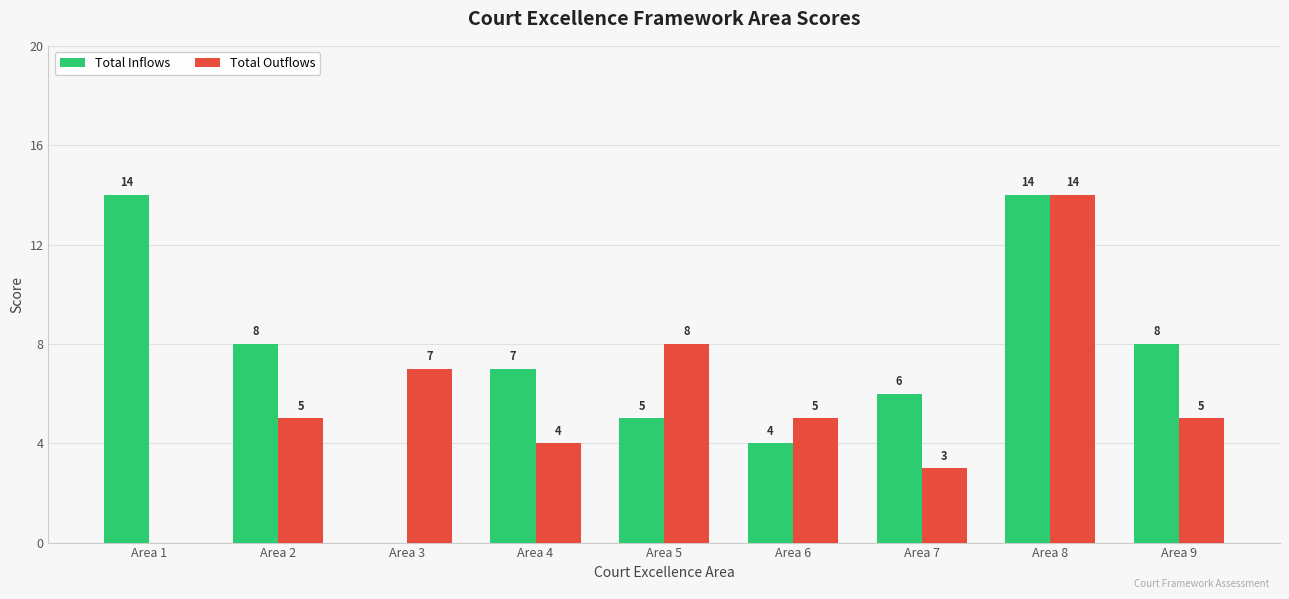

The value of Total Outflows at Area 4 is 4. True or false?

True